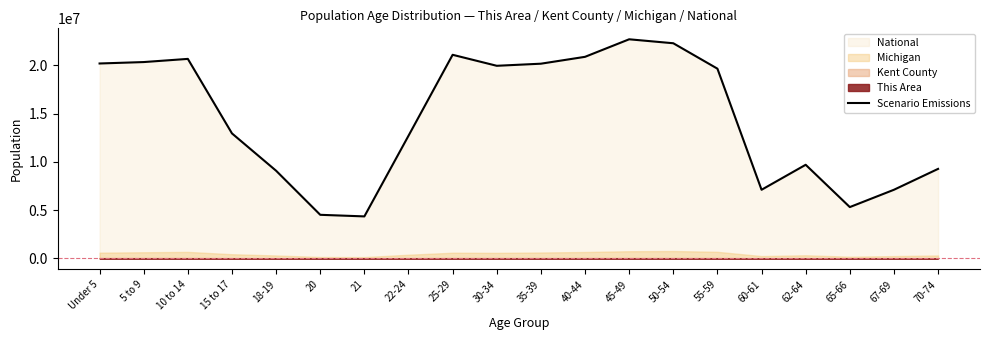

What is the change in value from 10 to 14 to 22-24?

-7964618